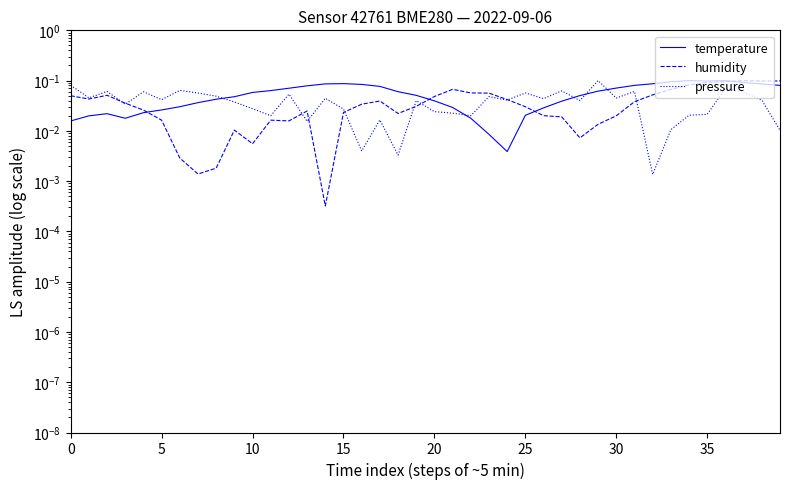

Which series has the largest total across all categories?

temperature